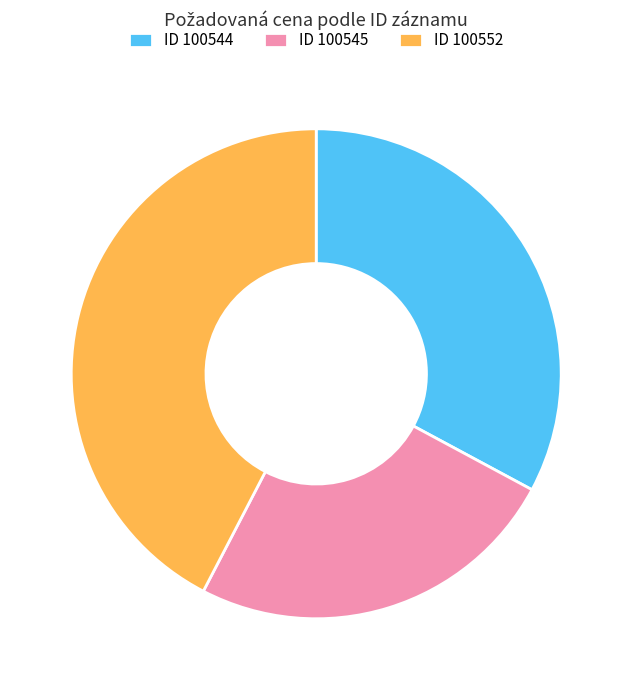

Combined, do ID 100545 and ID 100552 account for over 50%?

Yes